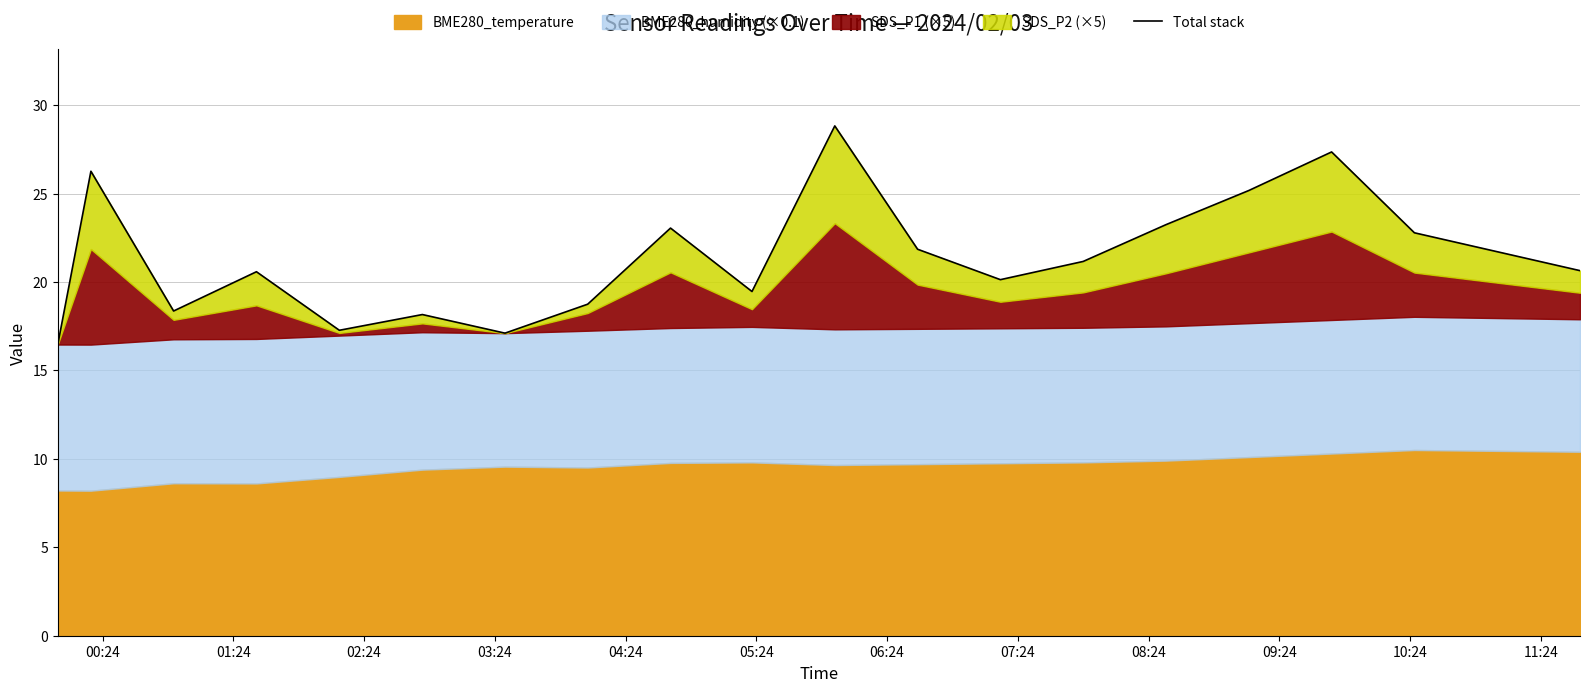

The chart shows a value of 10.7 at 12. True or false?

False